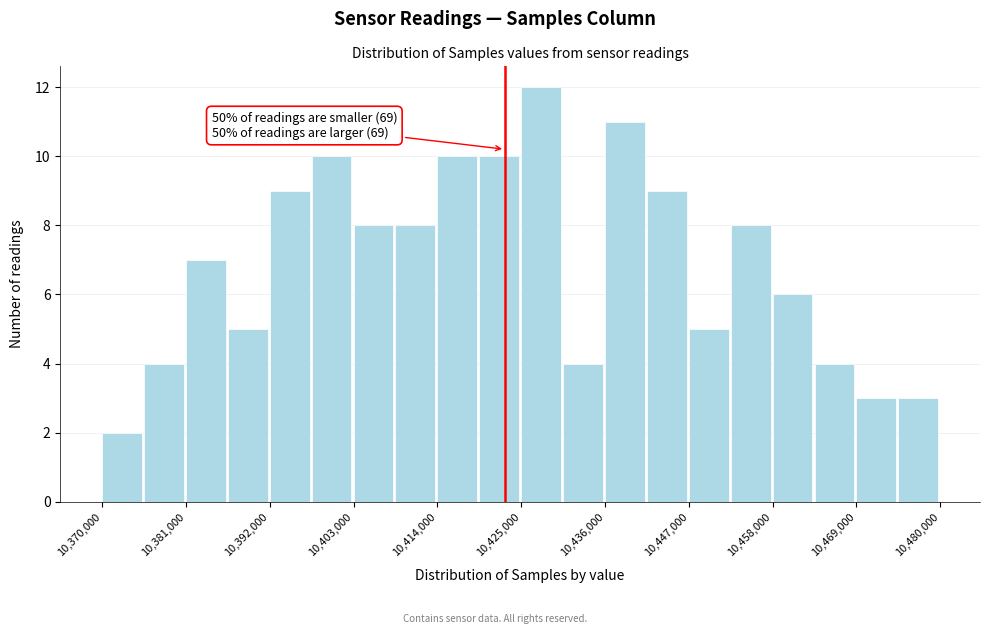

Read against the x-axis, roughly where is the centre of the tallest bar?

10428000